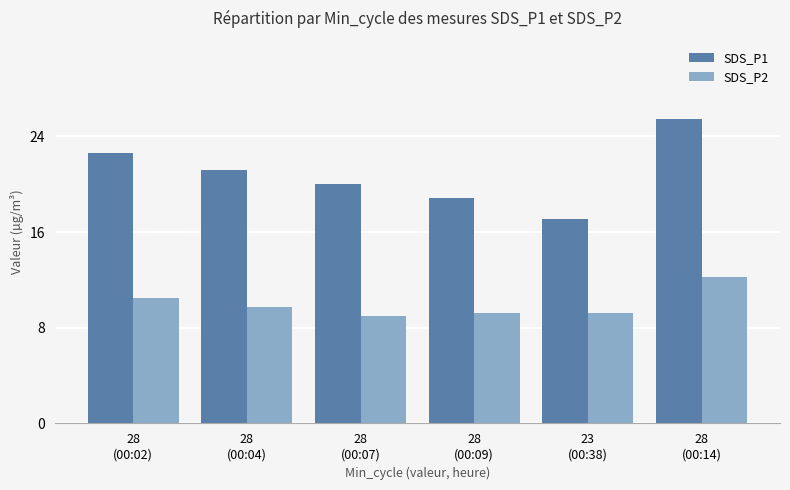

List the series in order of their overall mean, lowest first.

SDS_P2, SDS_P1